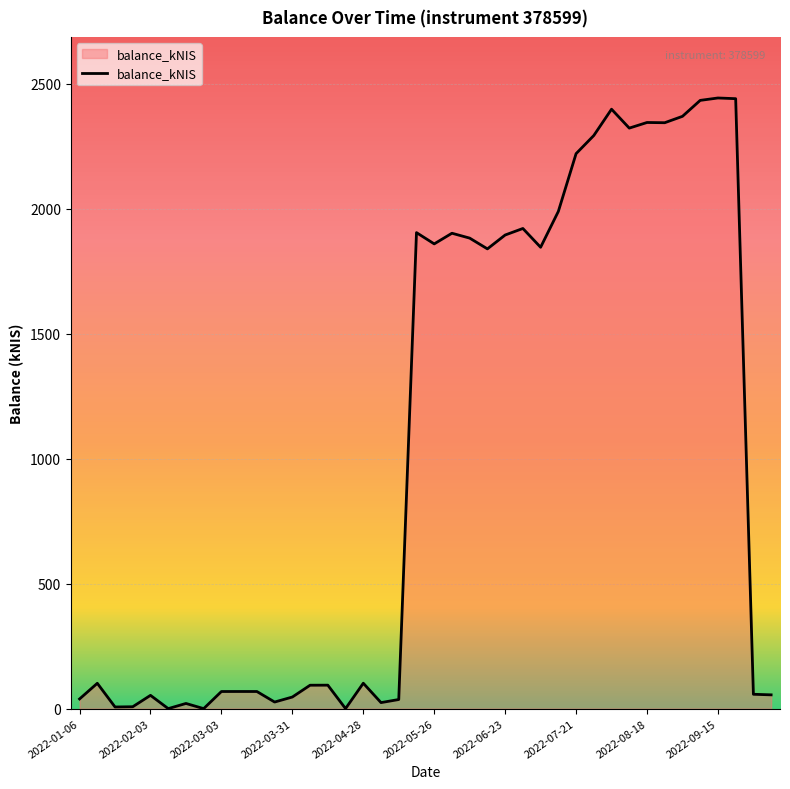

What is the maximum value shown in the chart?

2442.5